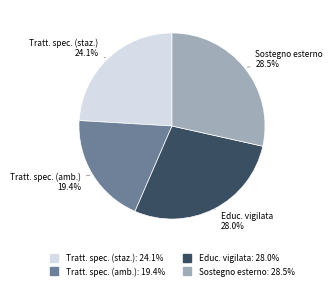

Does Tratt. spec. (amb.) account for over 50% of the chart?

No